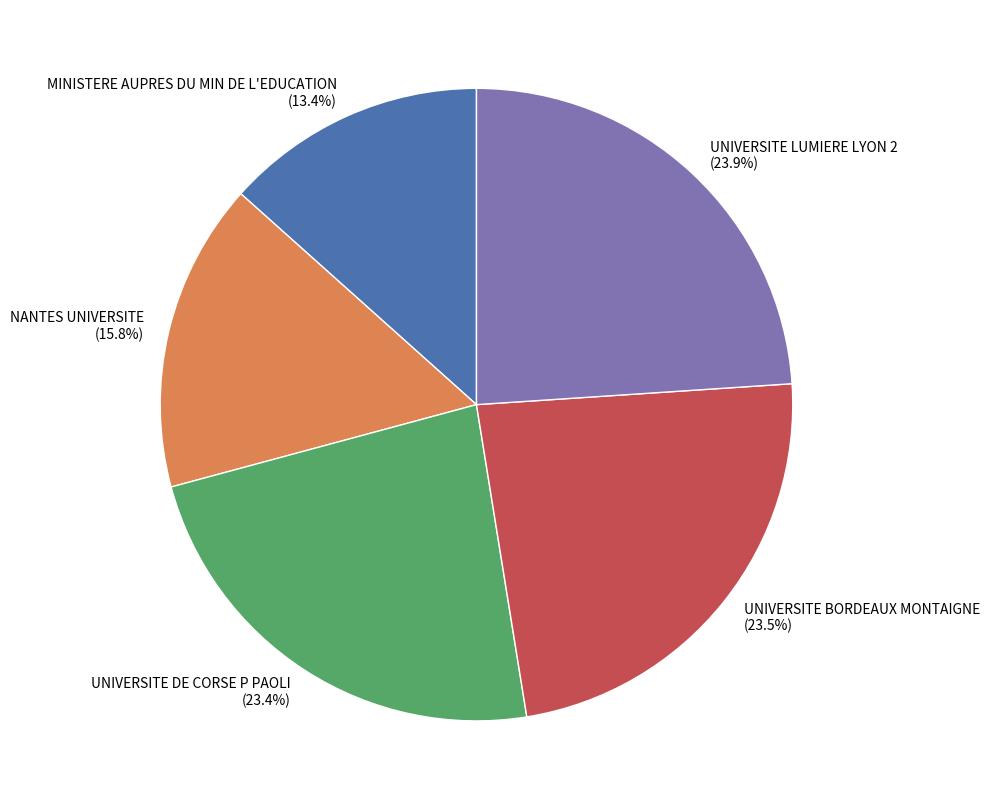

What is the ratio of the value at NANTES UNIVERSITE to the value at MINISTERE AUPRES DU MIN DE L'EDUCATION?

1.2